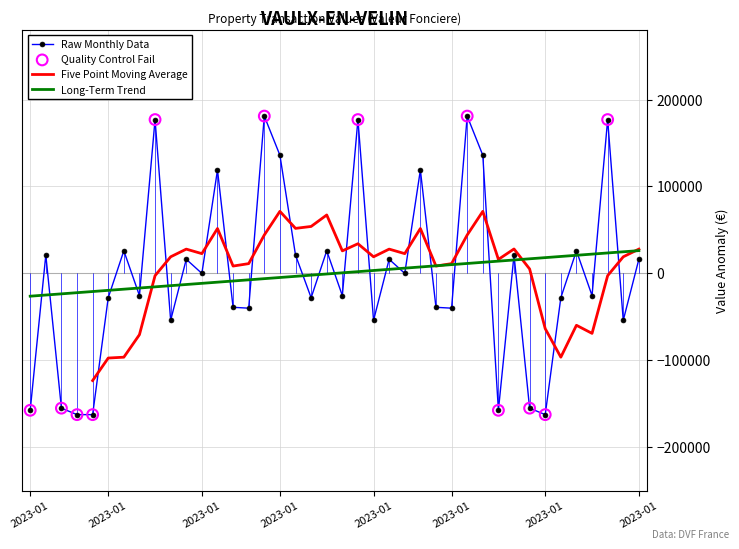

Which has a higher value, 2023-01-19 or 2023-01-05?

2023-01-05